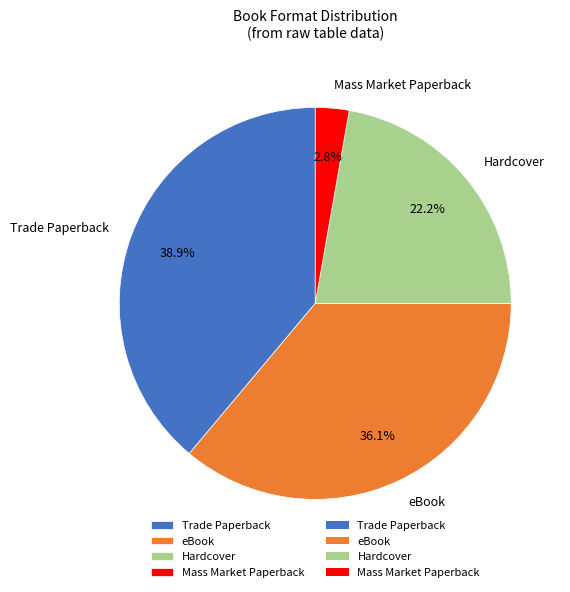

Is there a majority slice in this chart?

No